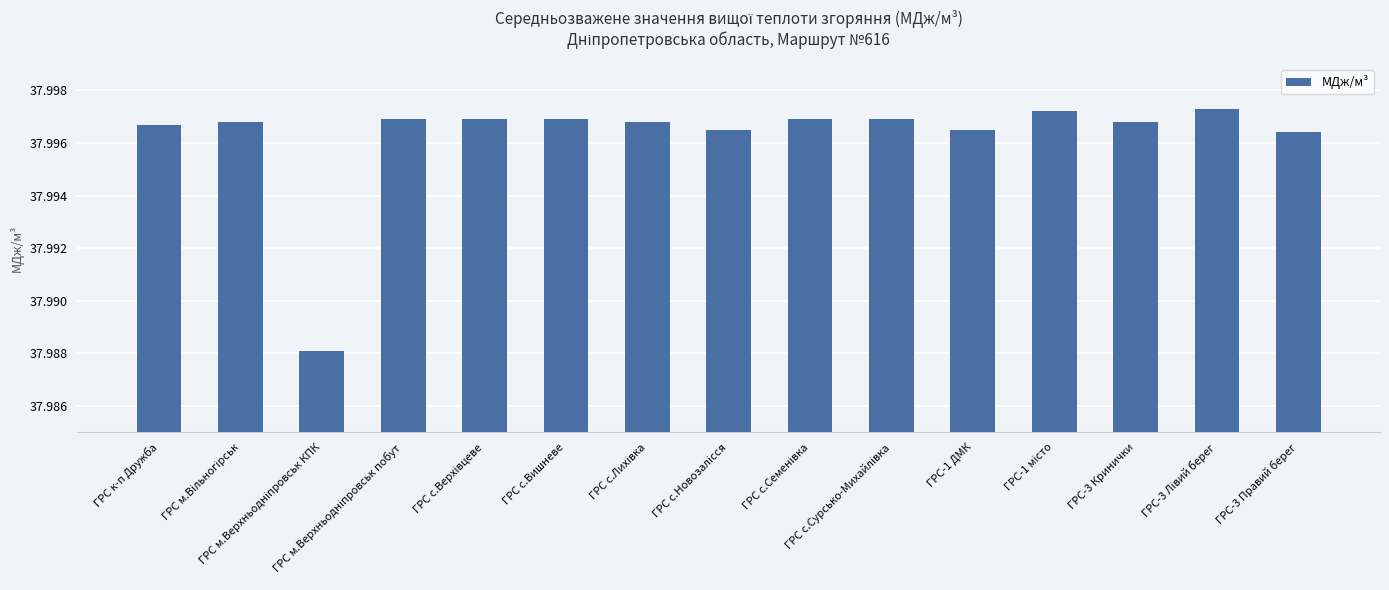

Count the values in the range 37 to 38.

15